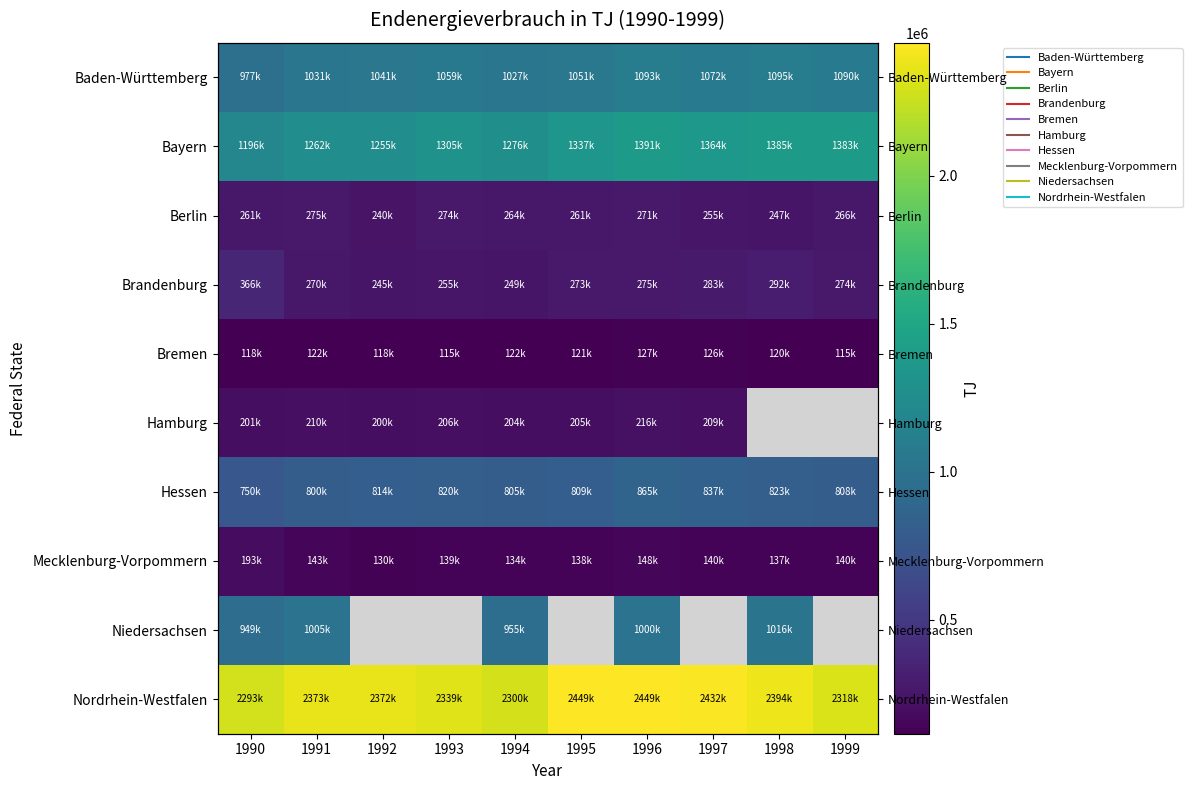

How many values in the Hessen series exceed 814159?

4